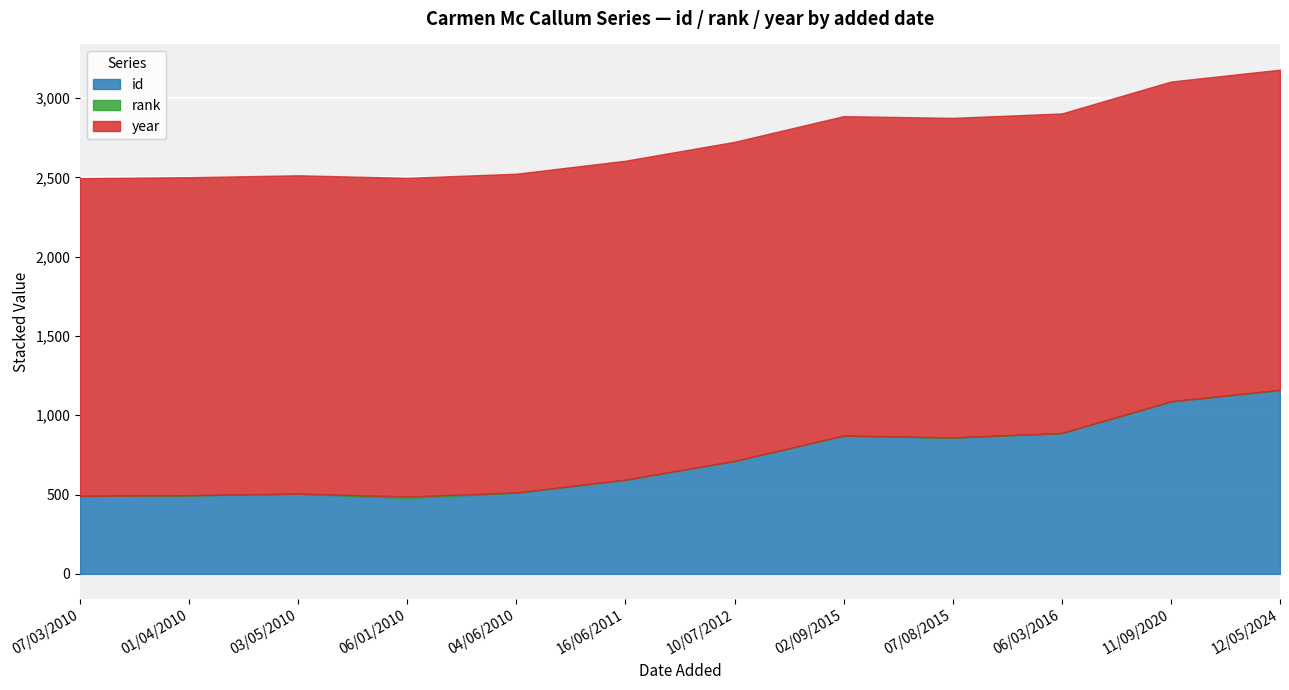

How many values in the year series exceed 2012?

5